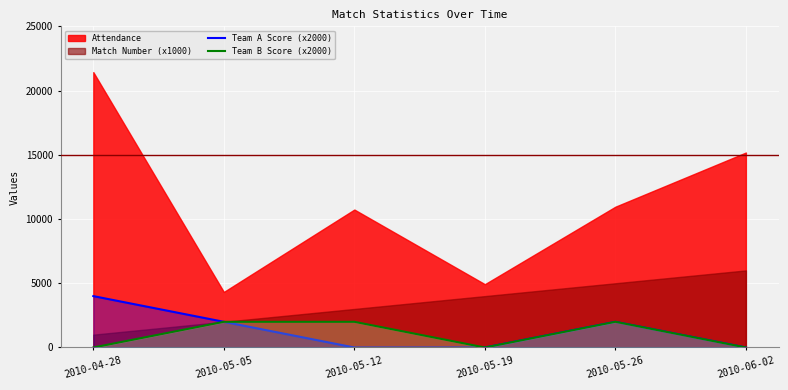

Between 2010-05-05 and 2010-05-12, which is larger?

2010-05-05